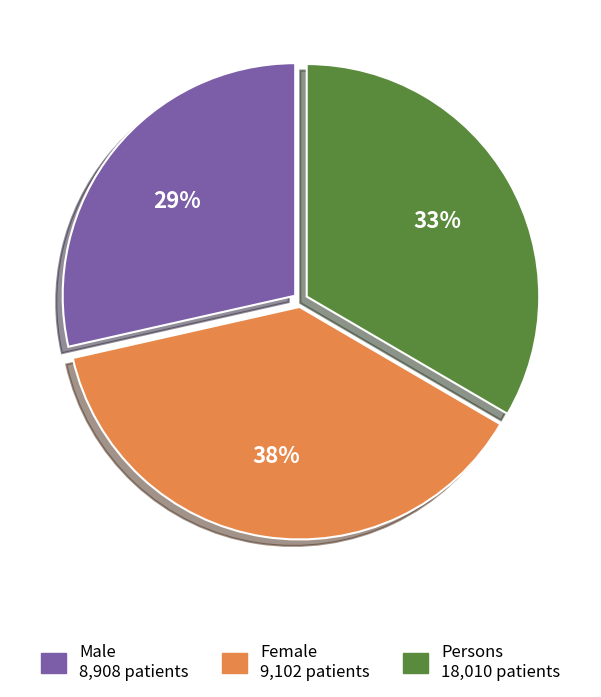

To the nearest percent, what percentage of the pie is Female?

38%